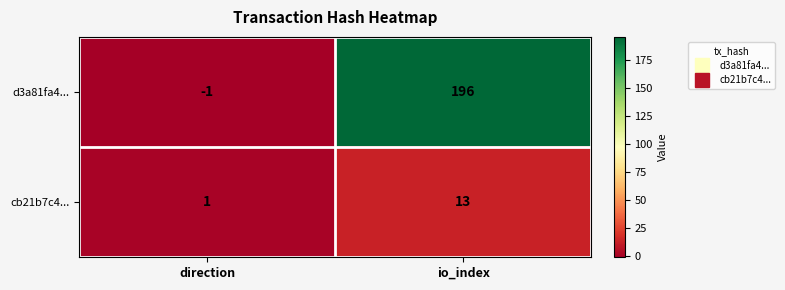

Where is d3a81fa4... nearest to the value 97?

direction